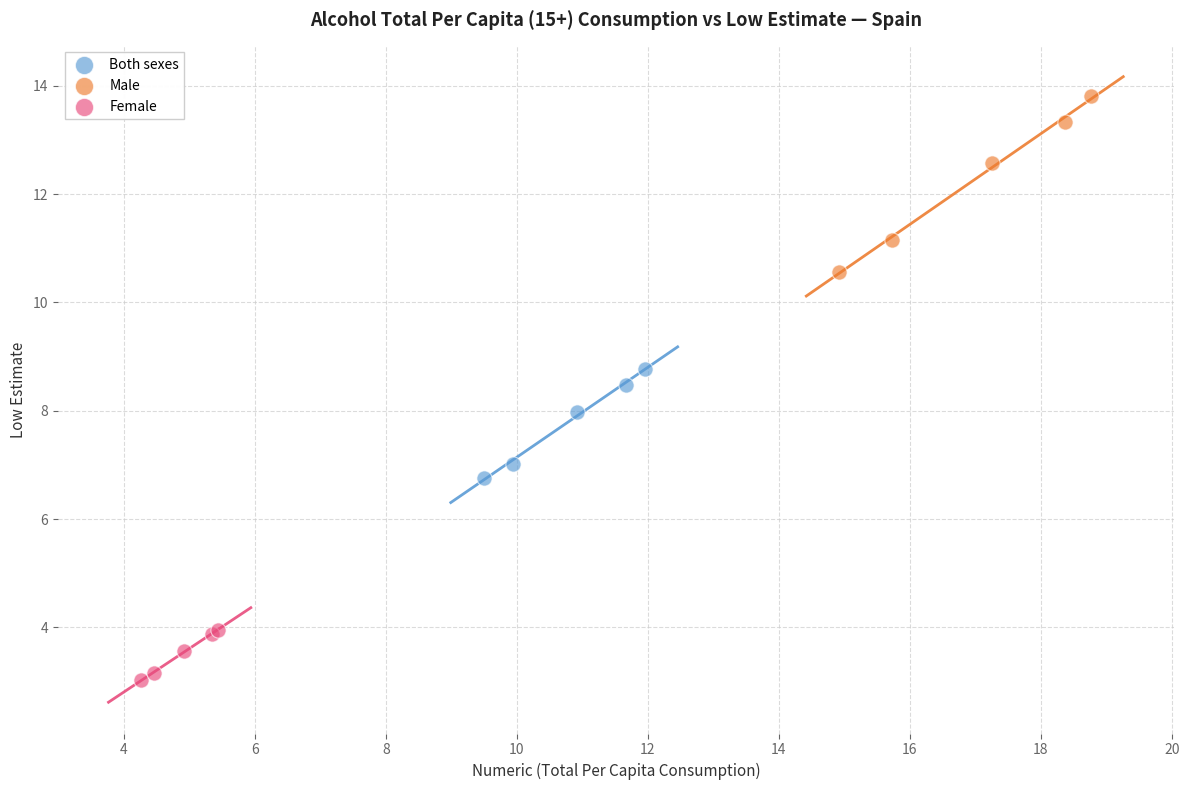

Which series reaches the maximum Y coordinate?

Male